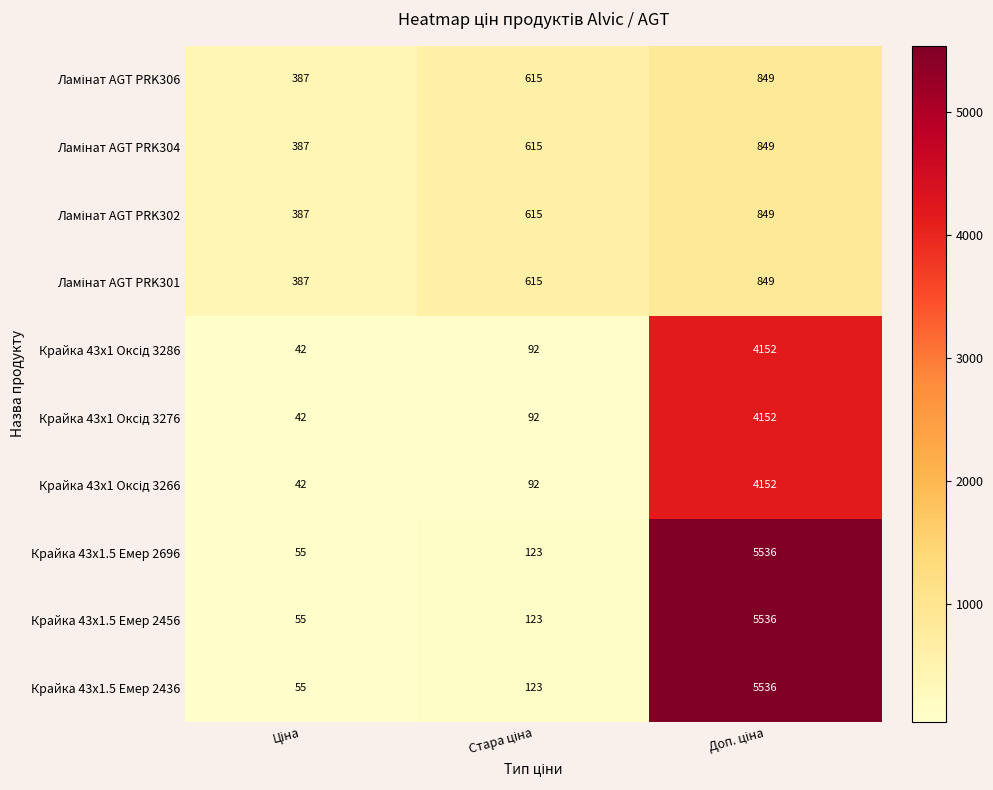

What is the highest value of the Крайка 43x1.5 Емер 2436 series?

5536